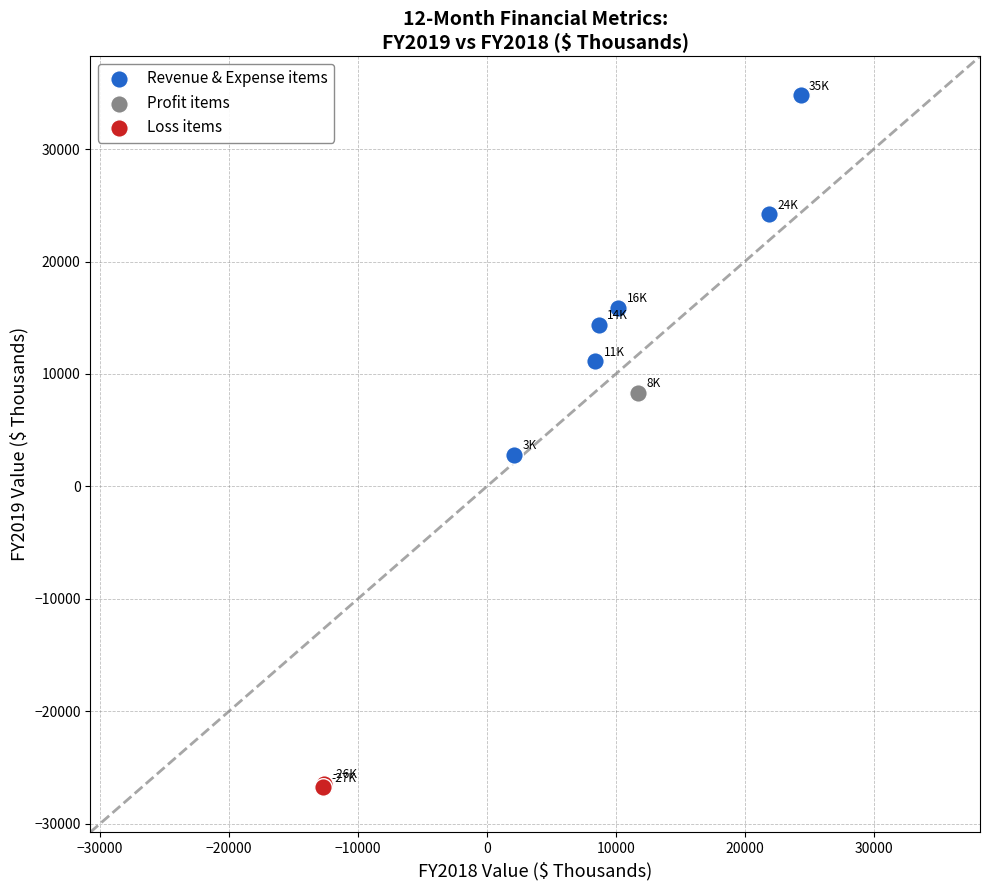

Which series reaches the minimum Y coordinate?

Loss items